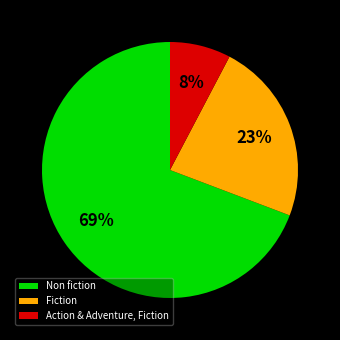

Which slice is the smallest?

Action & Adventure, Fiction